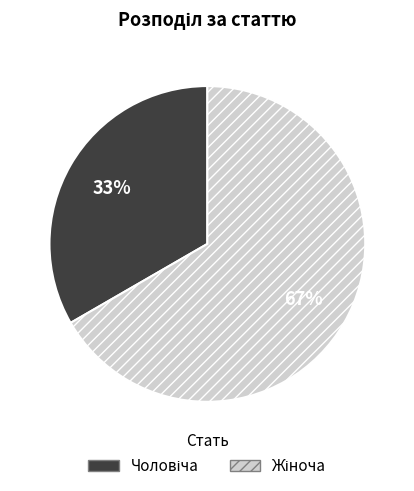

How many slices are in this pie chart?

2